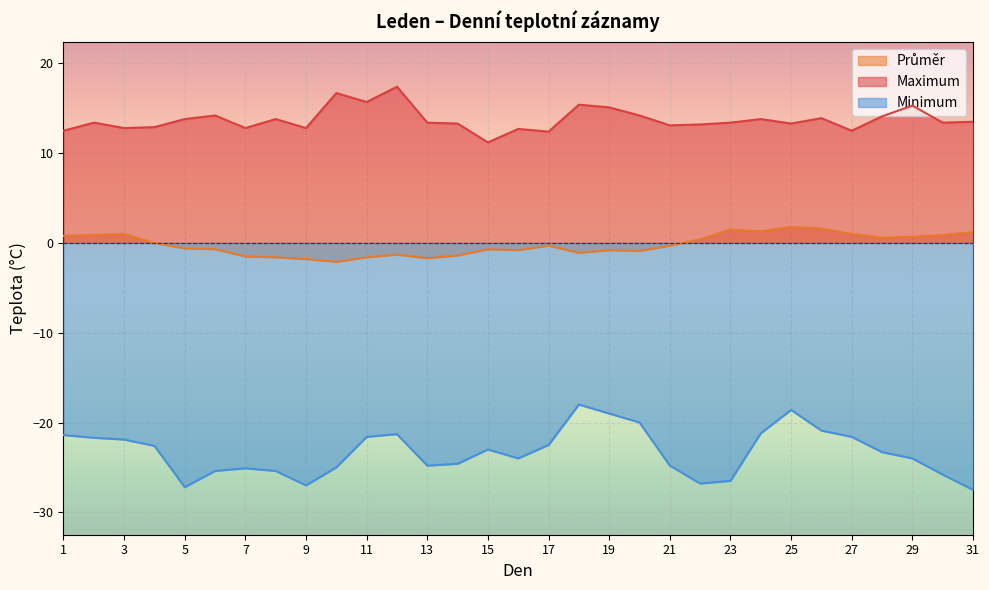

How many lines are shown in the chart?

3